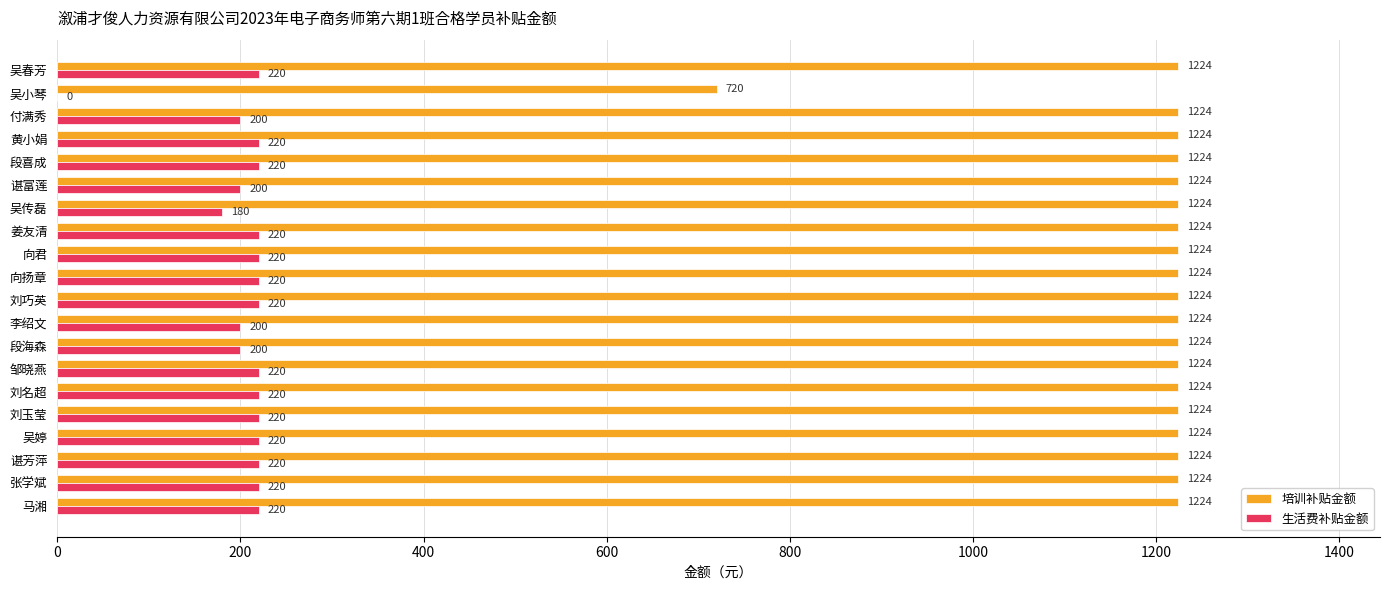

What is the maximum value shown in the chart?

1224